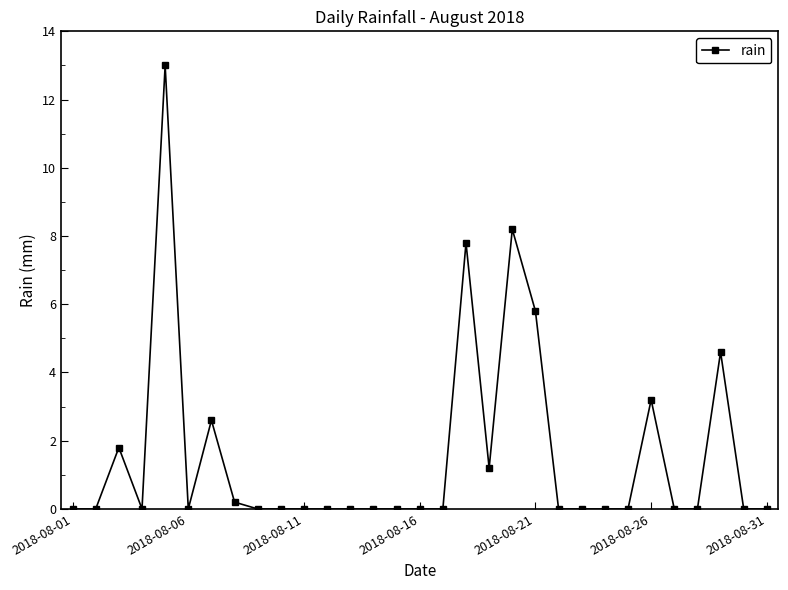

True or false: there are more than 1 points higher than both neighbors.

True